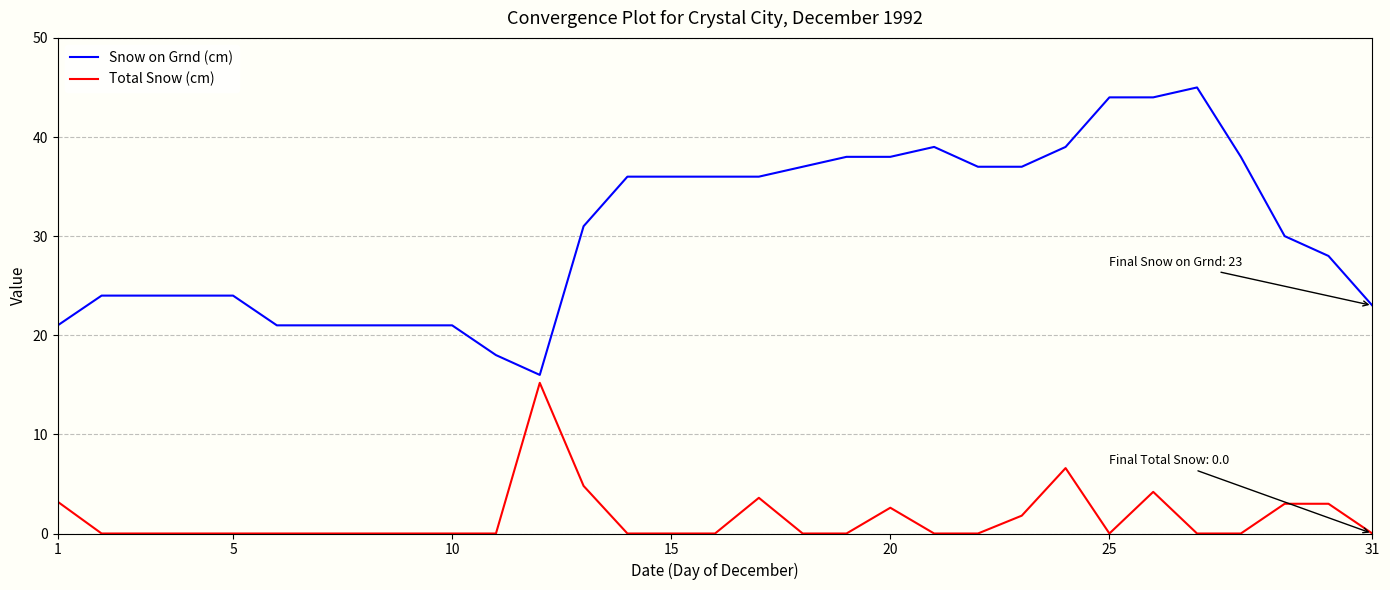

Which series has the widest spread of values?

Snow on Grnd (cm)